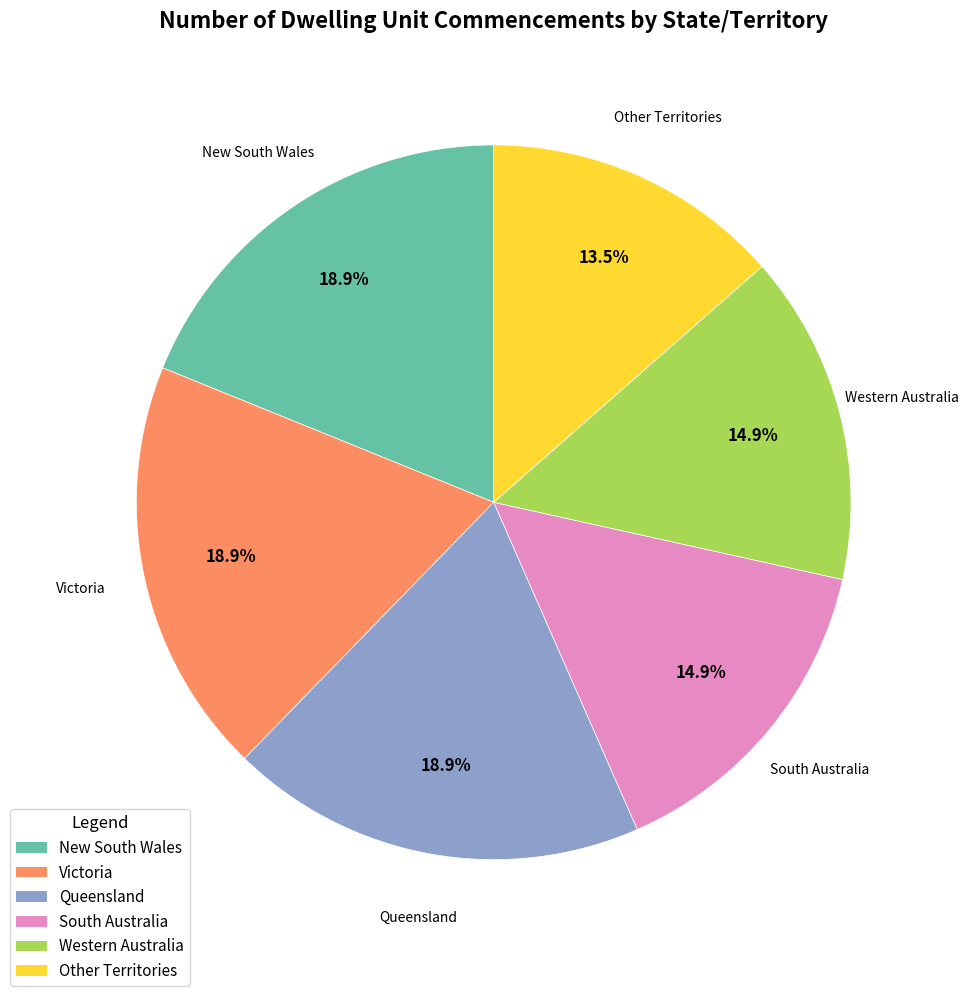

Does Western Australia represent more than half of the total?

No